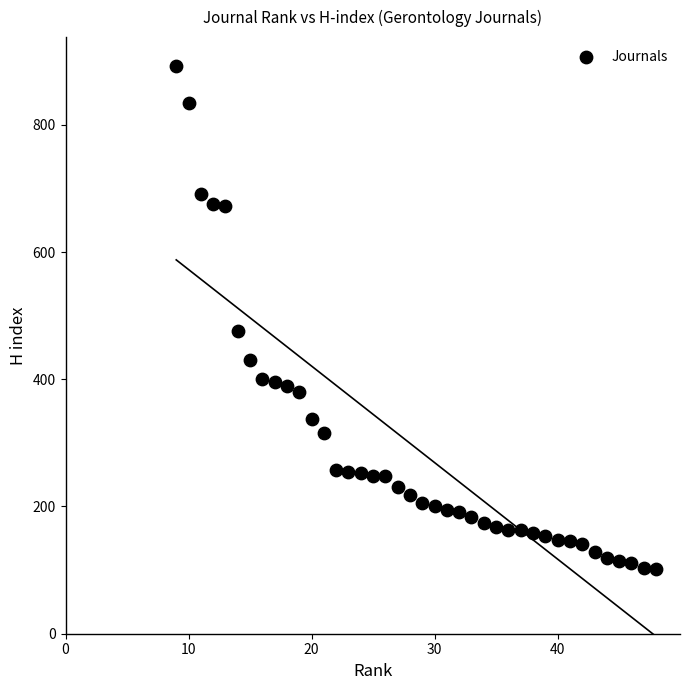

What Y value in the scatter plot is closest to 497?

476